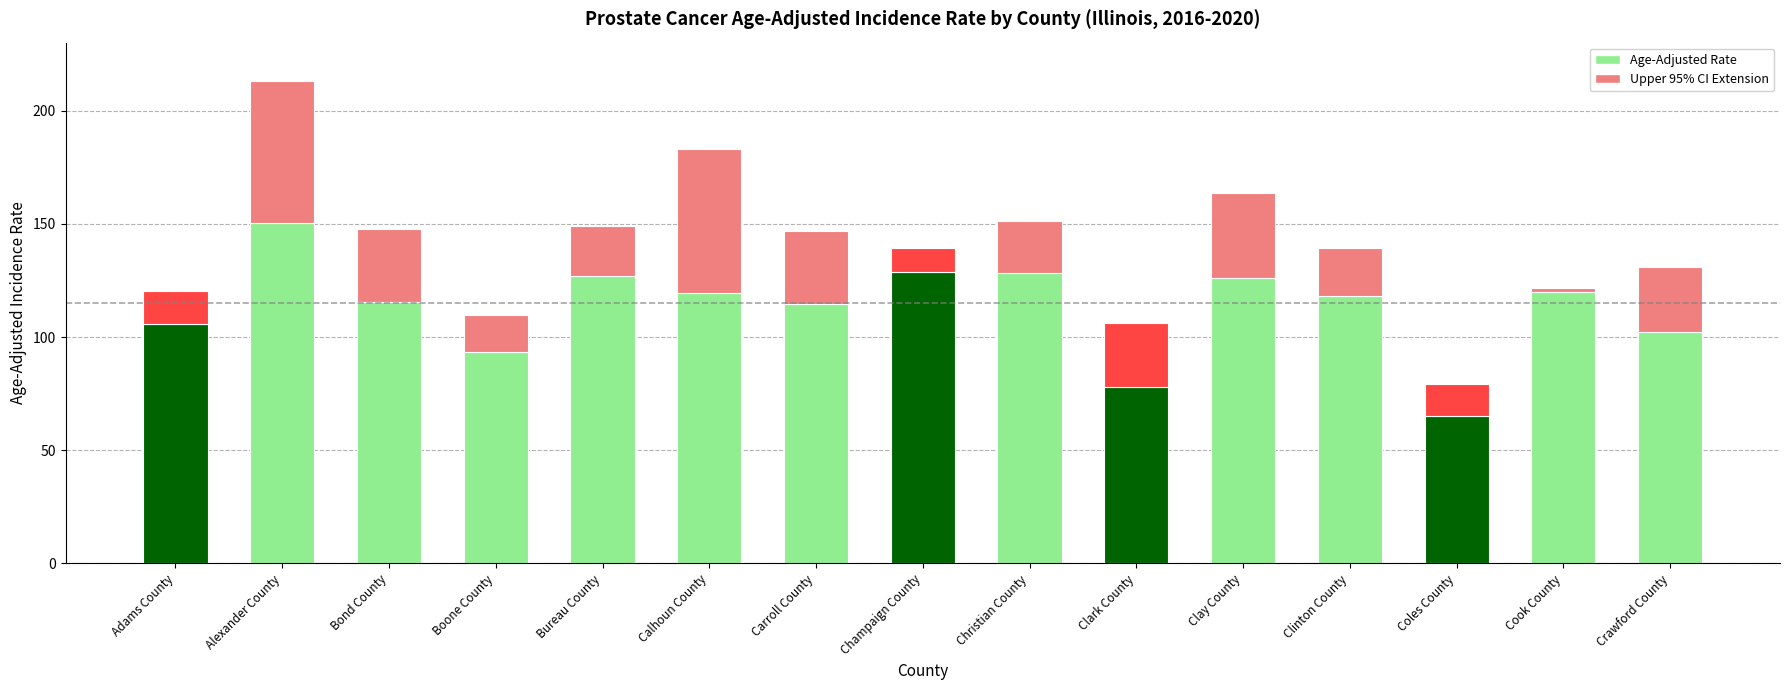

What is the total value across all series at Bureau County?

149.0